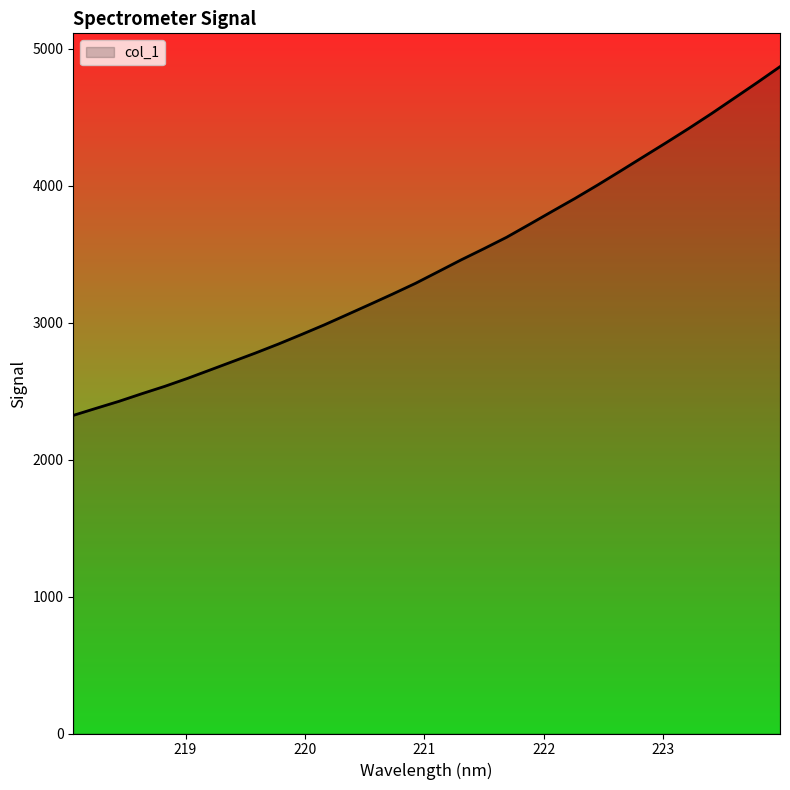

What is the maximum value shown in the chart?

4869.8